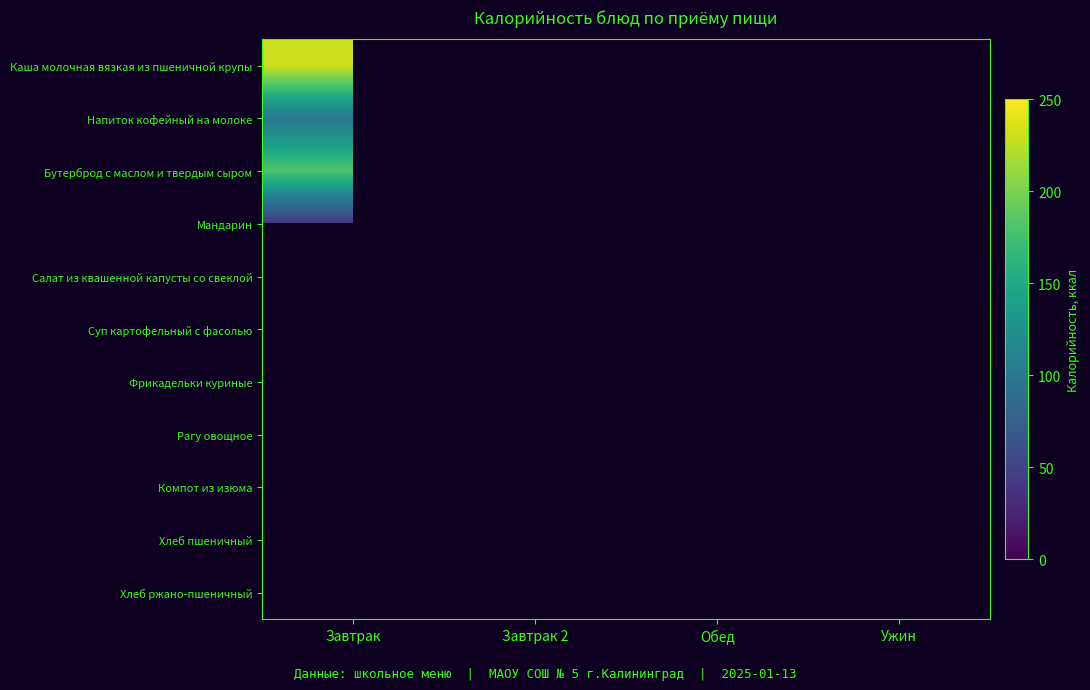

True or false: Мандарин has a value of 13.9 at Завтрак.

False